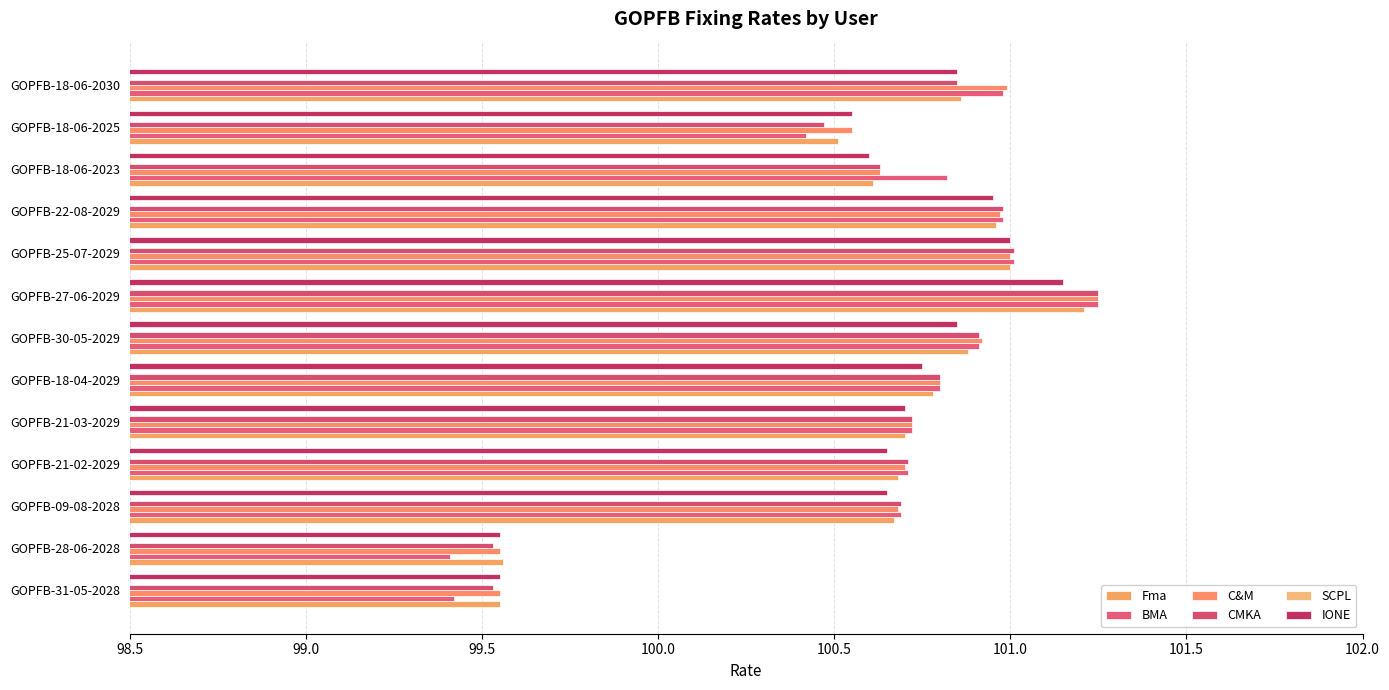

What is the difference between the maximum and minimum values in the IONE series?

1.6